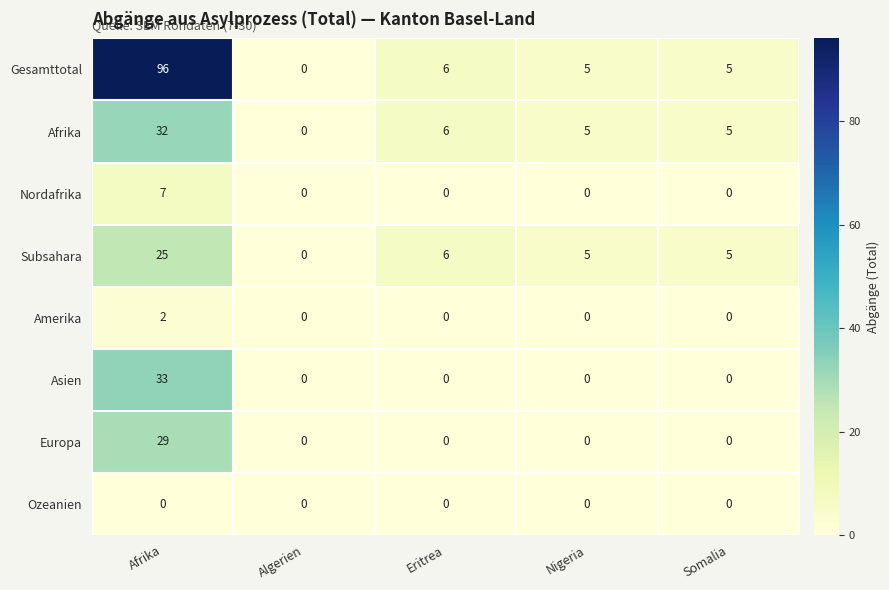

At which label is Afrika closest to 16?

Eritrea